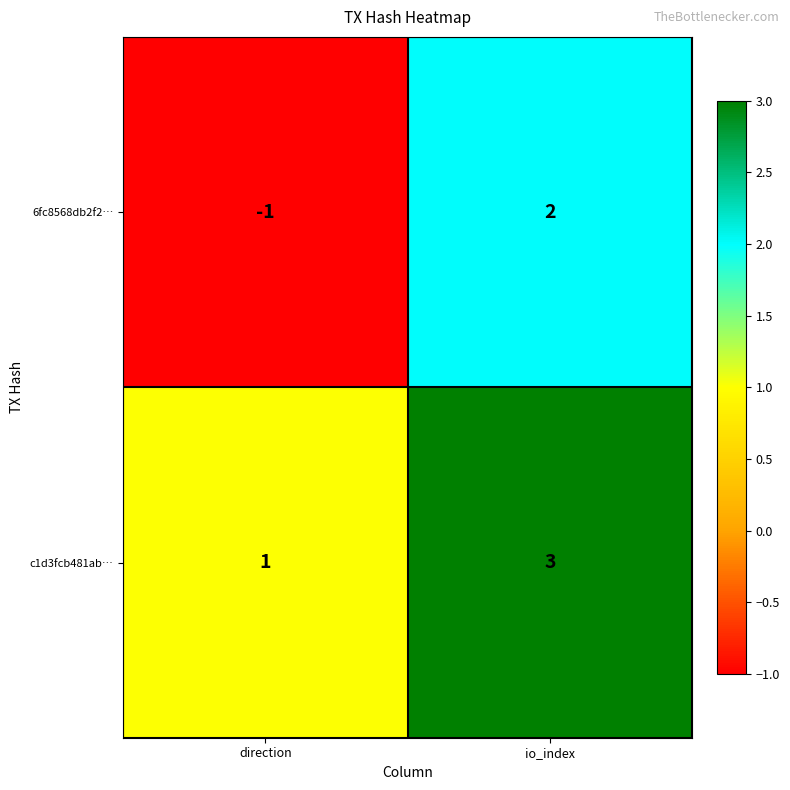

Which series has the largest total across all categories?

c1d3fcb481ab…